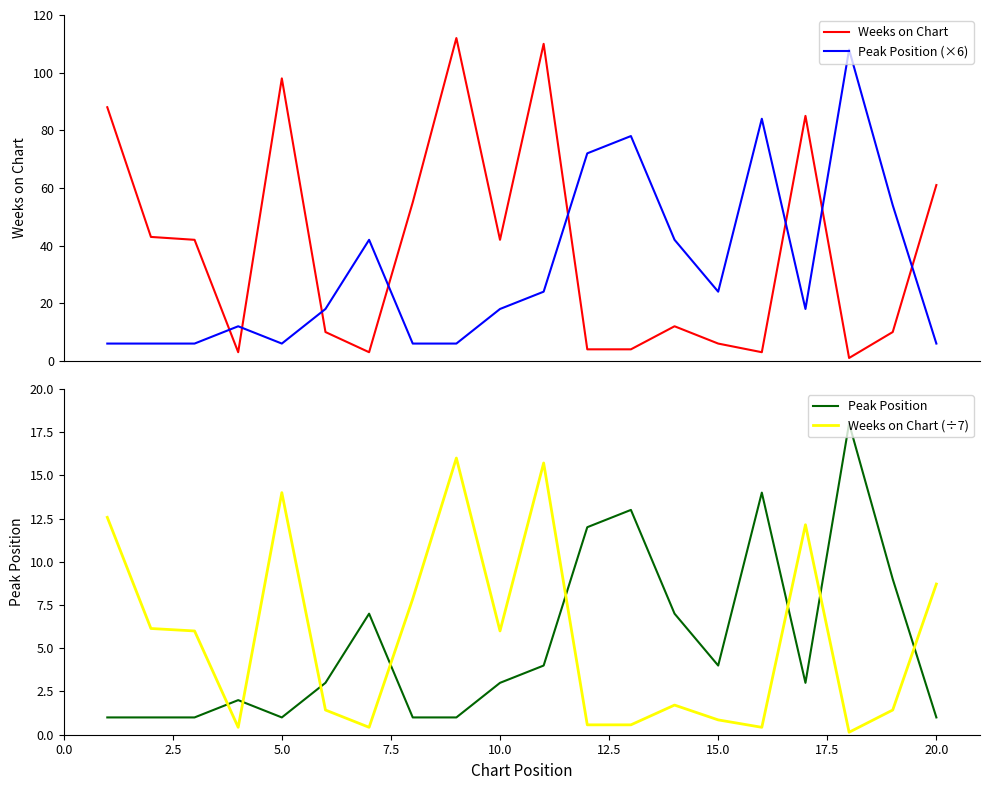

What is the highest value of the Weeks on Chart (÷7) series?

16.0